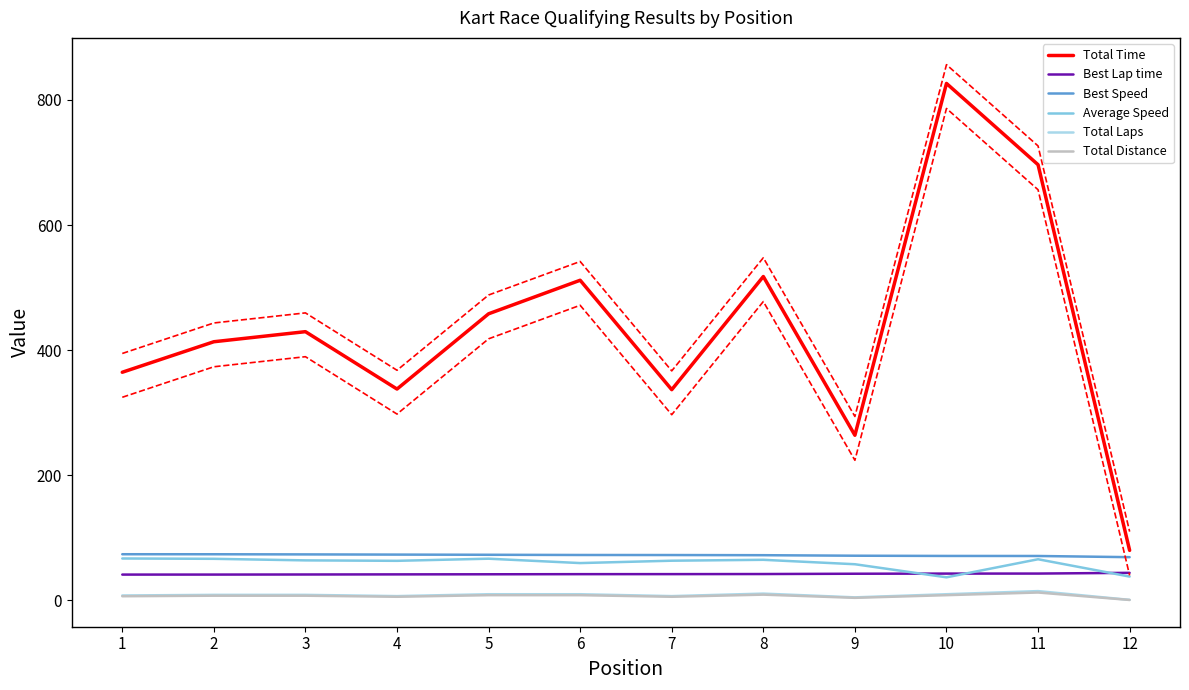

How many categories are shown in the chart?

12